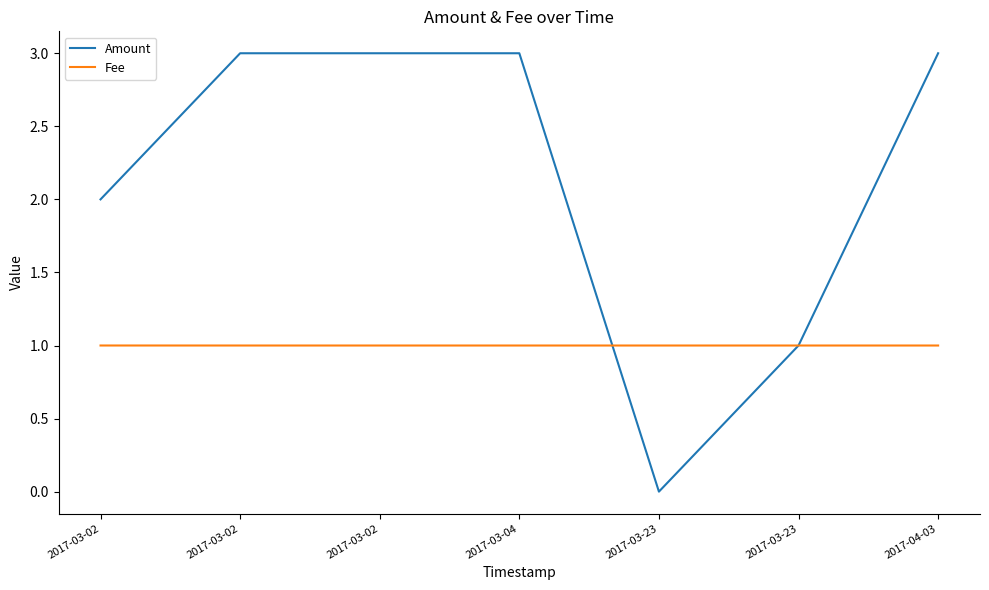

At which category does the chart reach its peak across all series?

2017-03-02